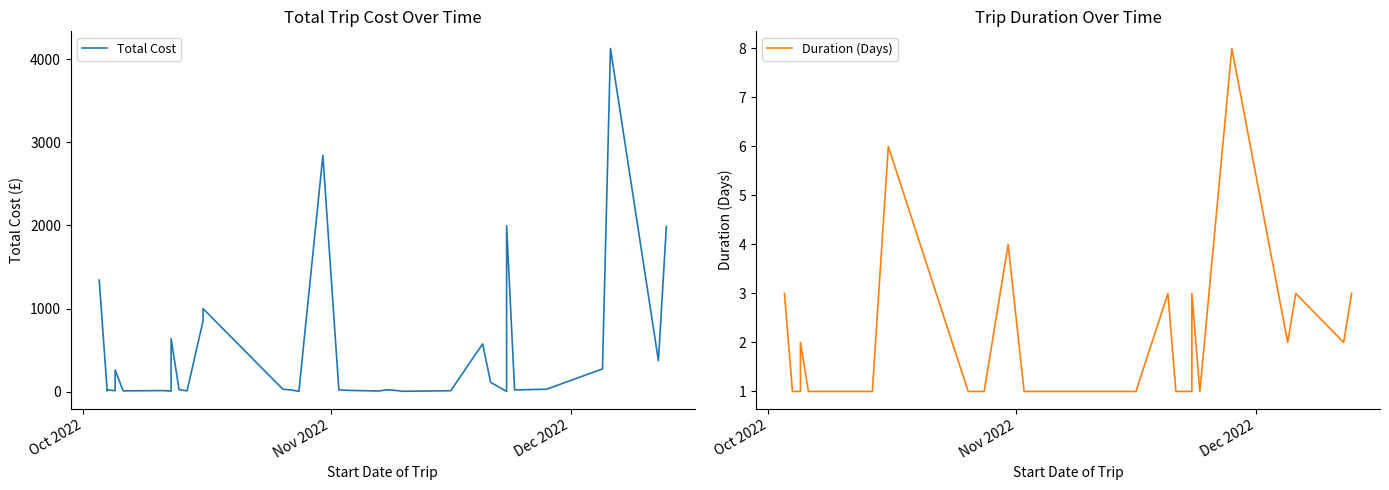

Does the chart have visible grid lines?

No